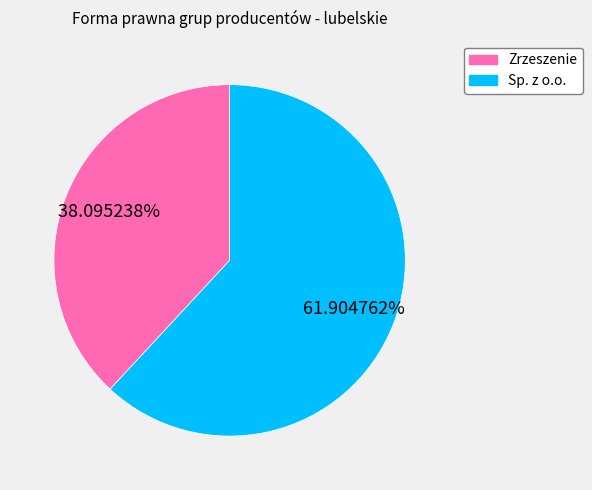

To the nearest percent, what is the difference between the largest and smallest slice percentages?

24%